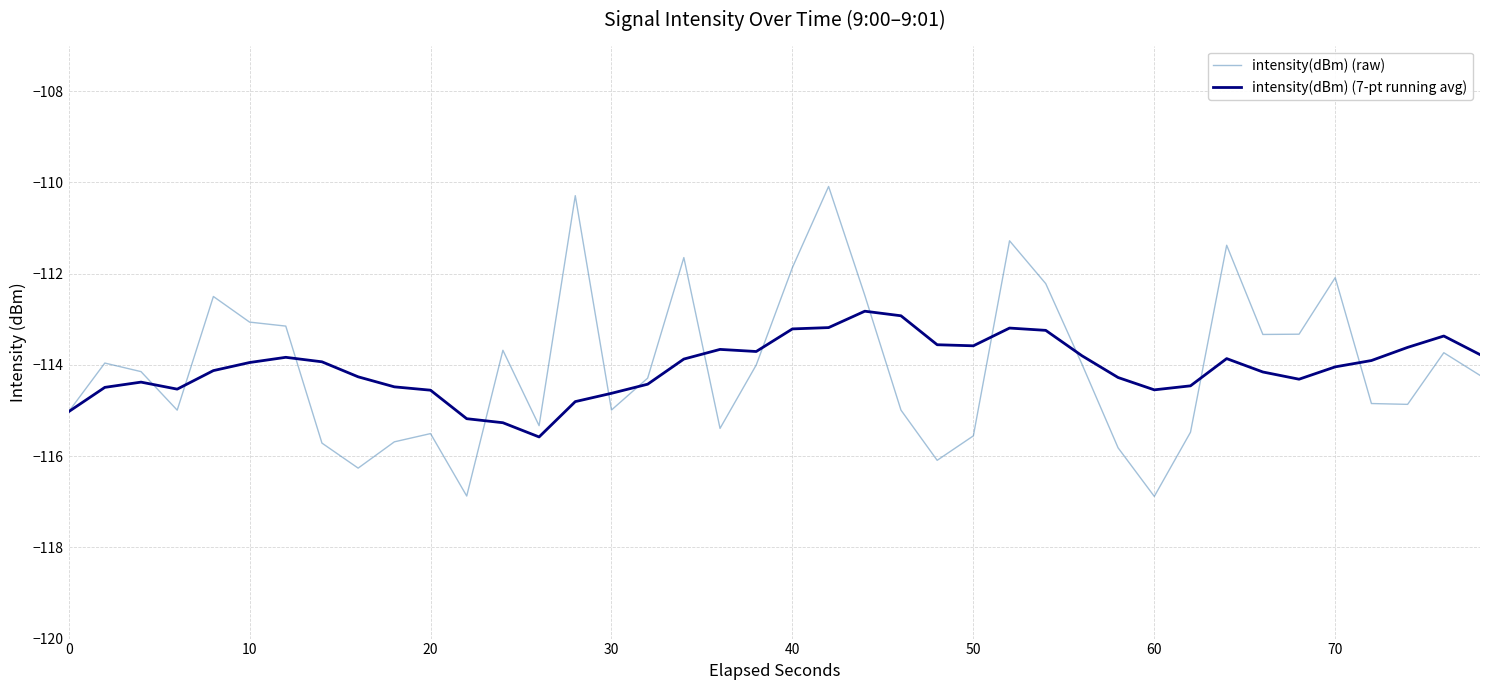

Rank the series by their maximum value, from lowest to highest.

intensity(dBm) (7-pt running avg), intensity(dBm) (raw)